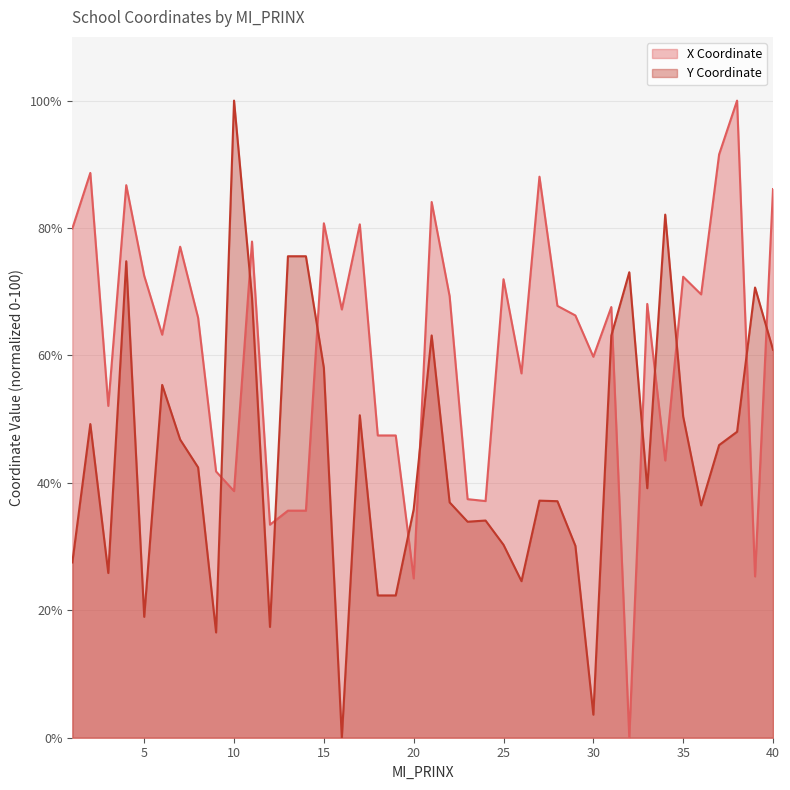

What is the spread (max minus min) of values at 10?

61.3